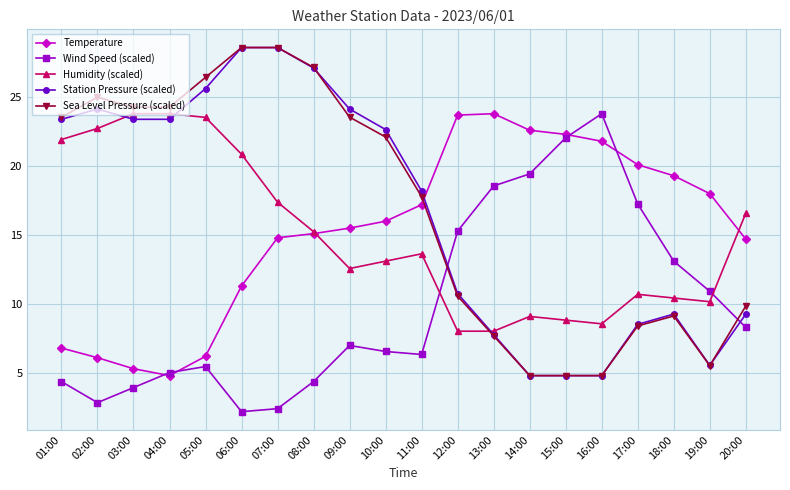

At which label does Humidity (scaled) first exceed 13?

01:00